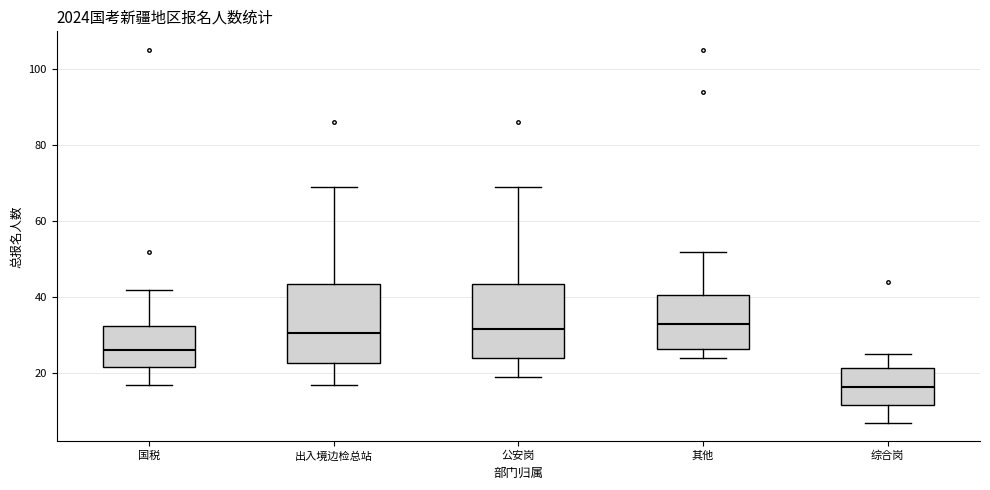

Reading left to right, transcribe this box plot: for each box, give where its median line is, the range the box spans, and where its two whiskers end, as read against the y-axis. The values are not printed on the chart, so give them approximately, as read against the axis.

国税: median 26, box 22 to 32, whiskers 18 to 42
出入境边检总站: median 30, box 22 to 44, whiskers 18 to 70
公安岗: median 32, box 24 to 44, whiskers 20 to 70
其他: median 34, box 26 to 40, whiskers 24 to 52
综合岗: median 16, box 12 to 22, whiskers 8 to 26